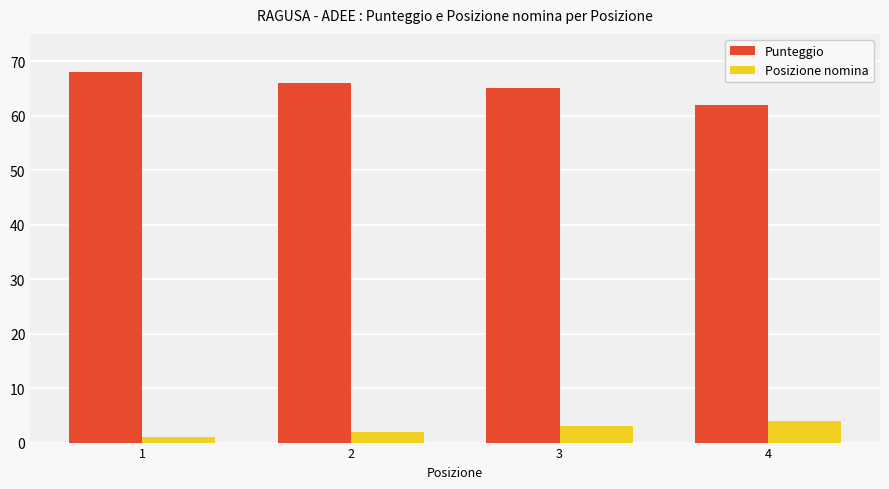

At which category does the chart reach its minimum across all series?

1